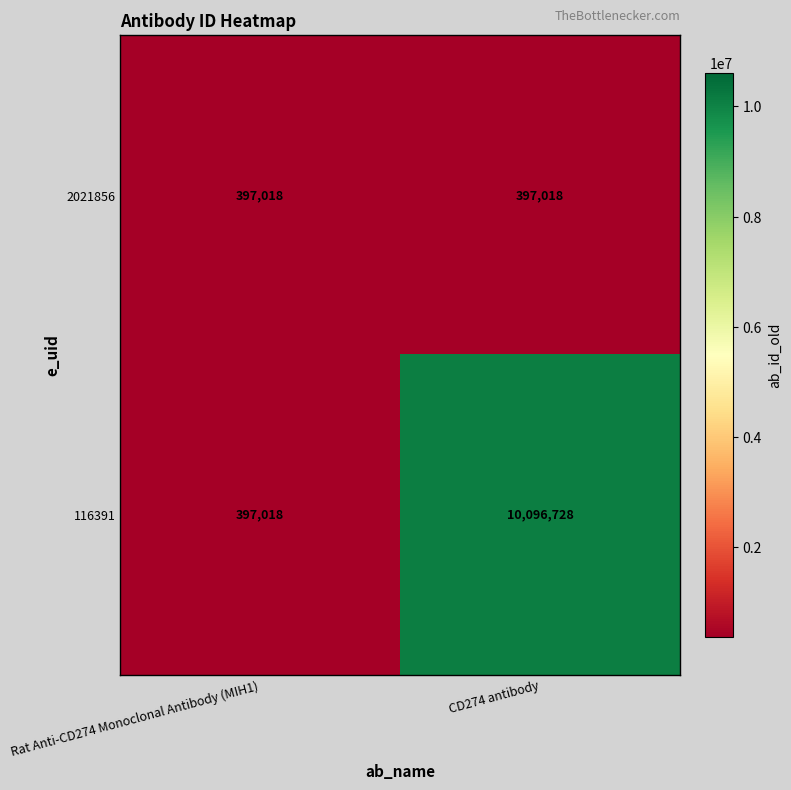

What is the sum of all 116391 values?

10493746